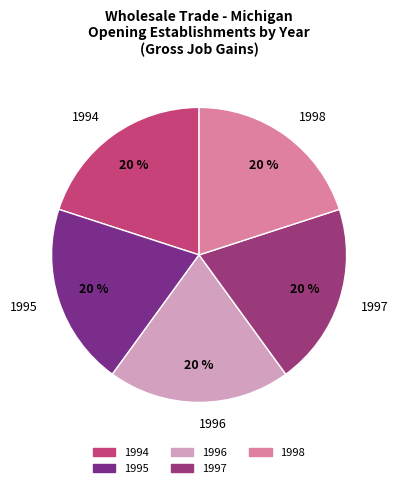

Is there any slice that represents more than half of the pie?

No